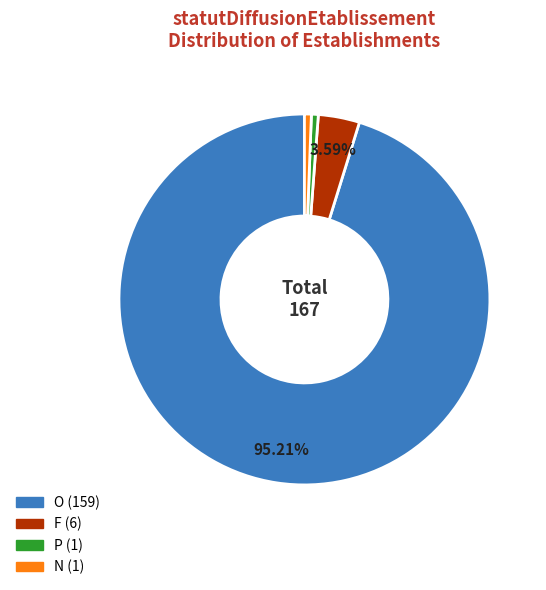

To the nearest percent, what is the average slice percentage?

25%